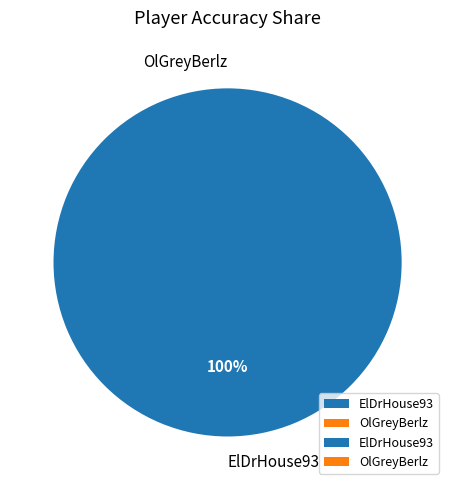

What is the largest slice in the pie chart?

ElDrHouse93